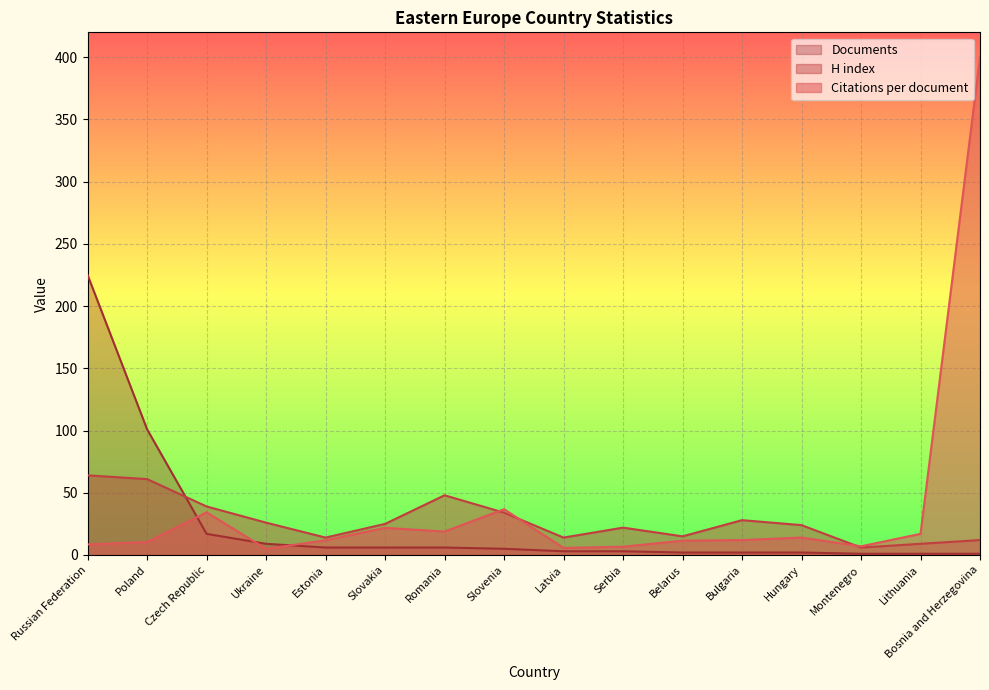

What is the value of the H index point at the 5th from the left?

14.0